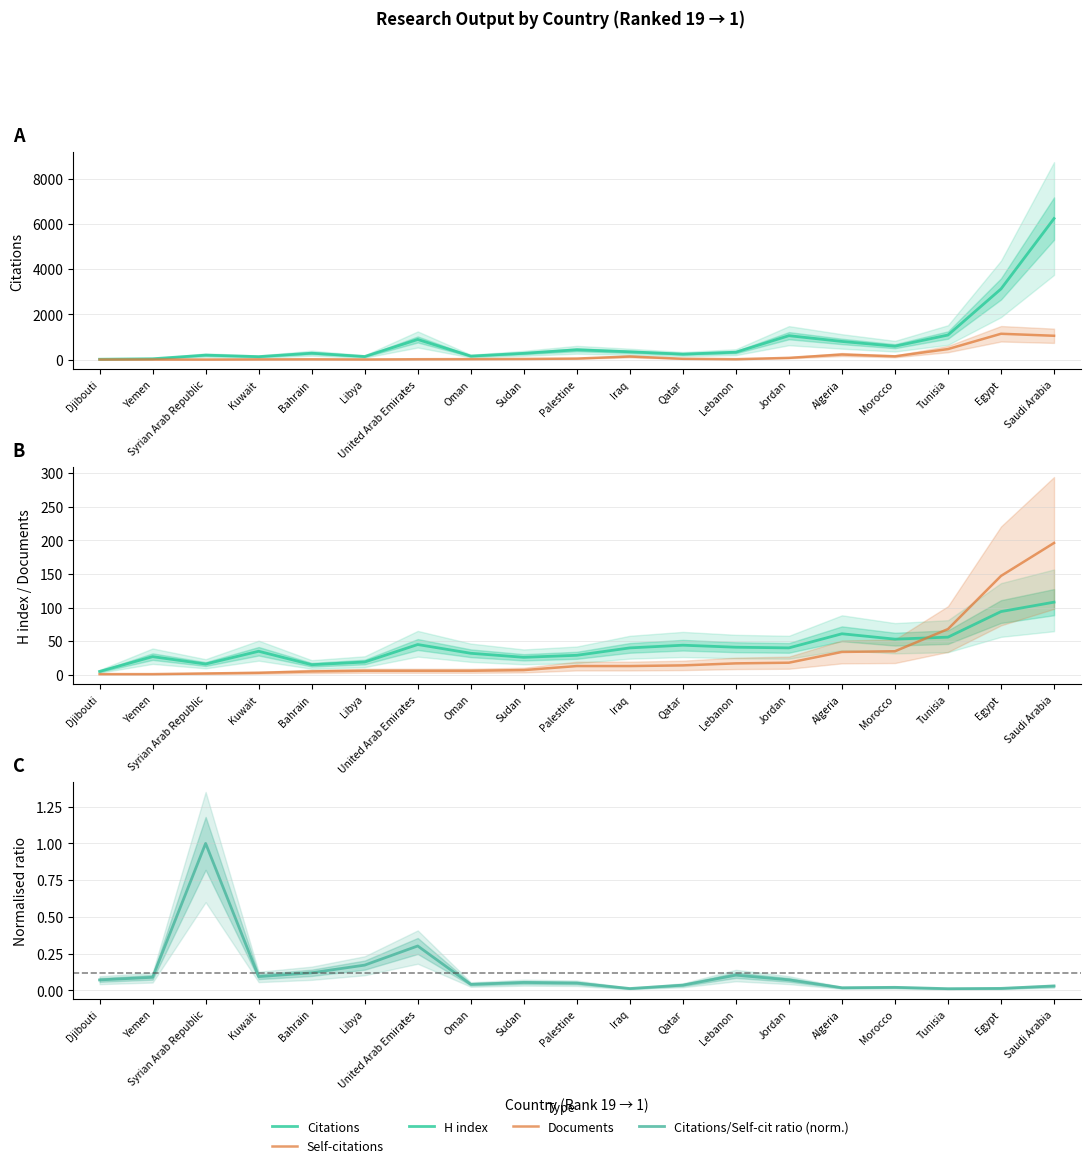

What are all the series names shown in the legend?

Citations, Self-citations, H index, Documents, Citations/Self-cit ratio (norm.)